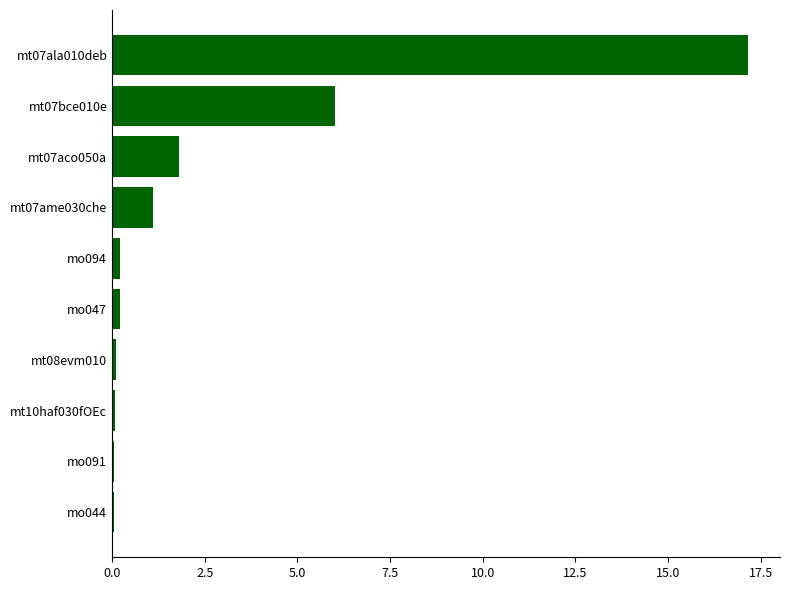

The chart shows a value of 10.0 at mt07bce010e. True or false?

False